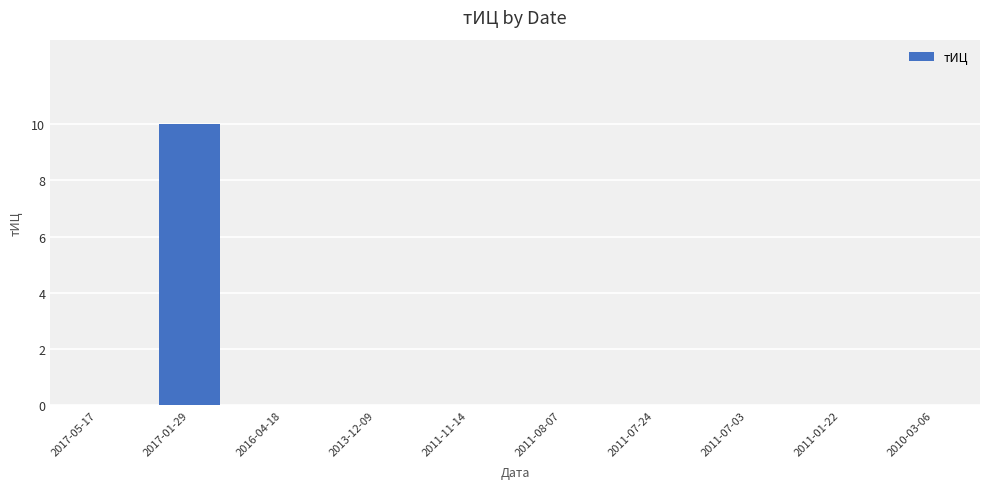

The value at 2016-04-18 is 3. True or false?

False